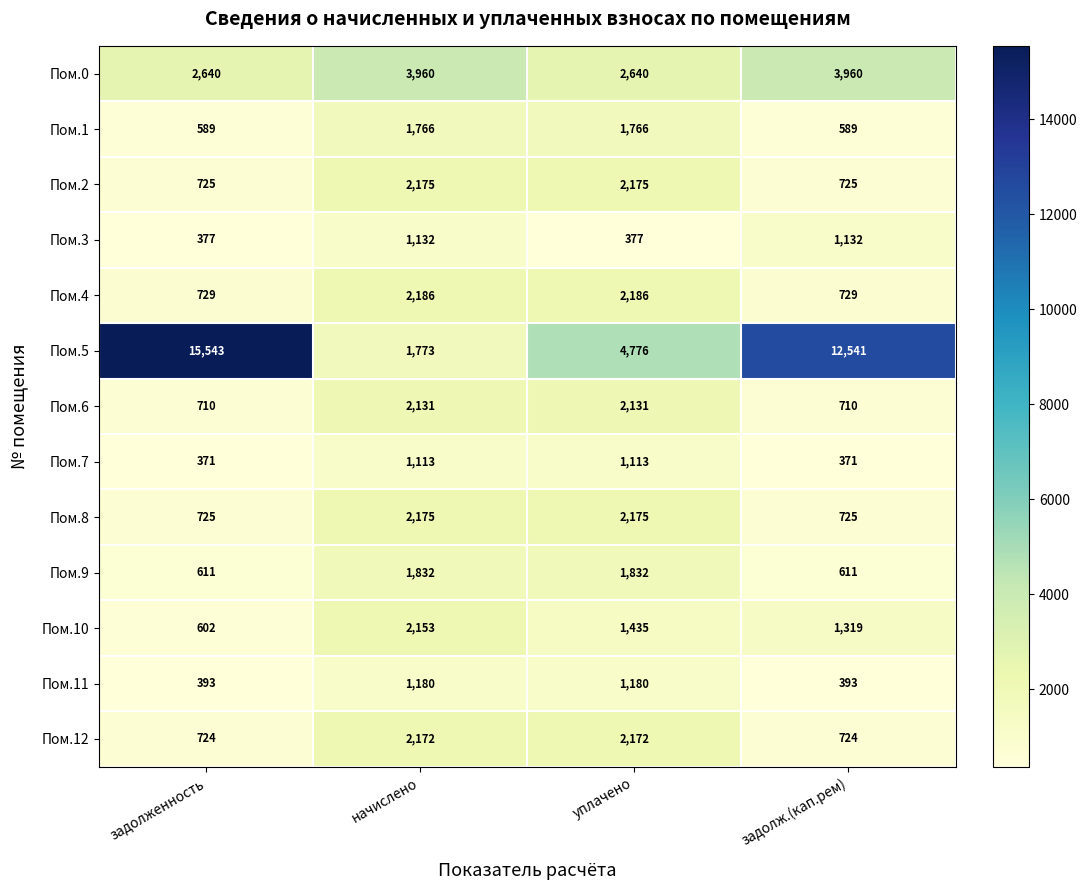

What is the difference between the Пом.11 values at задолж.(кап.рем) and уплачено?

787